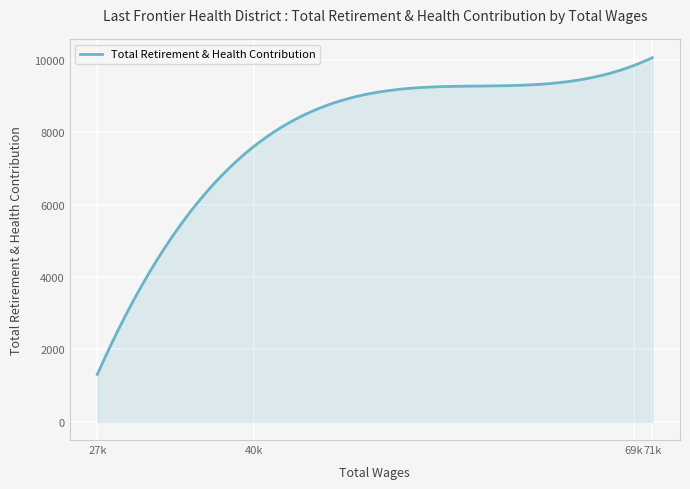

What is the minimum value shown in the chart?

1310.0